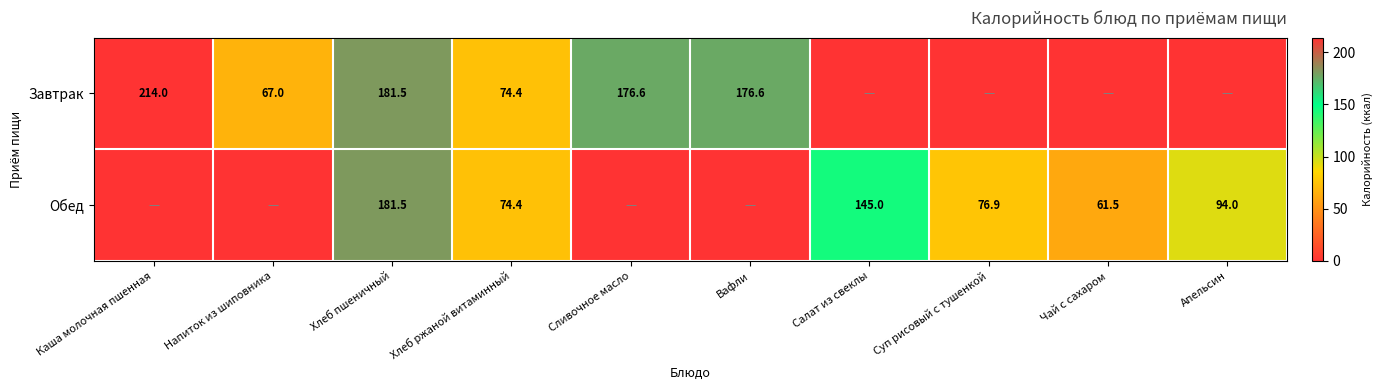

Is the value of Обед at Хлеб ржаной витаминный greater than the value of Завтрак at Напиток из шиповника?

Yes